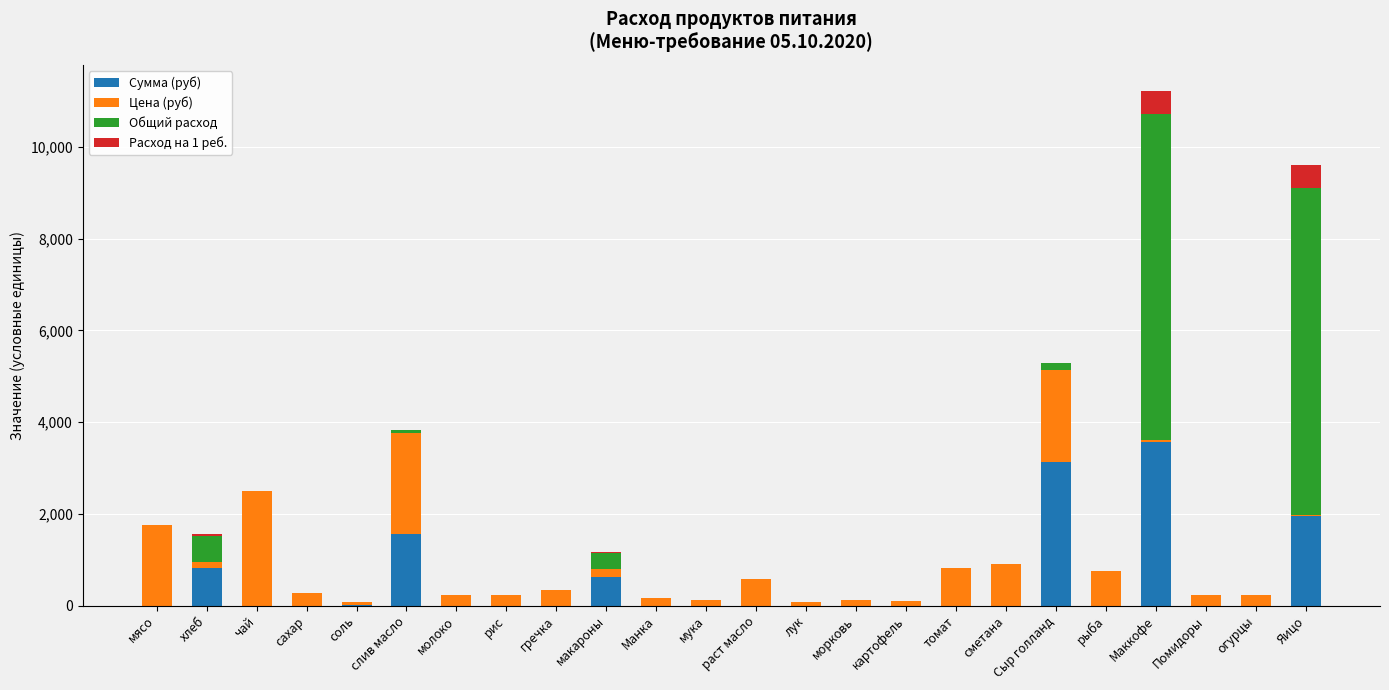

How many categories are shown in the chart?

24